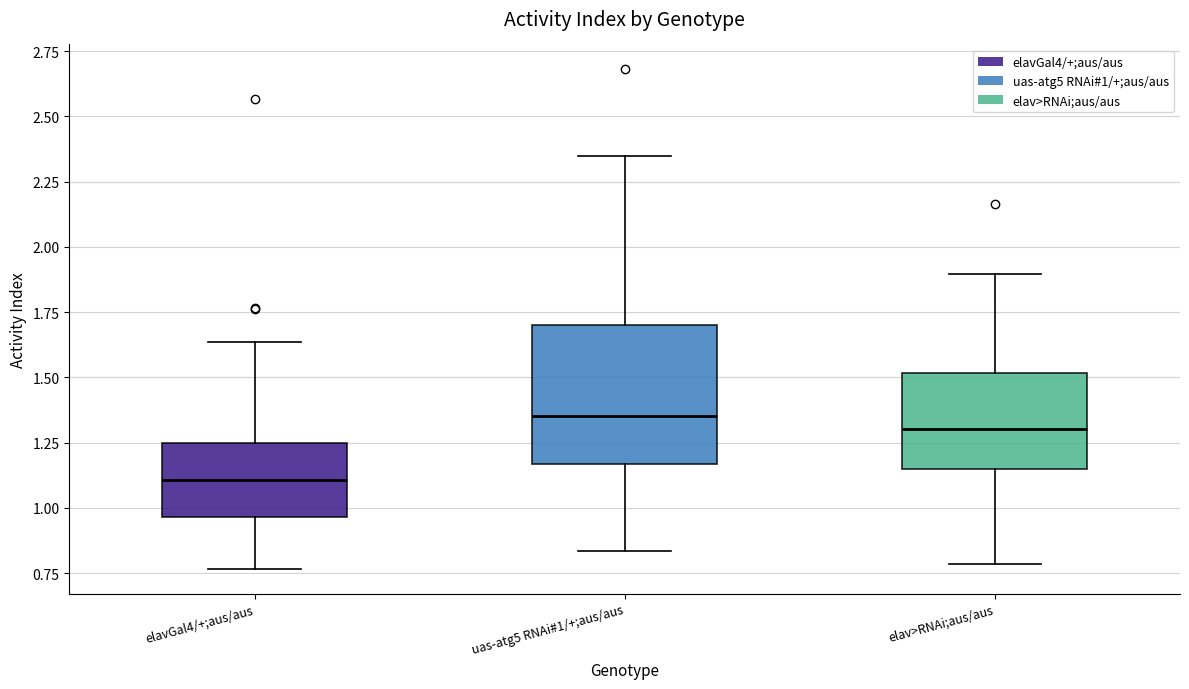

Comparing the boxes themselves (not the whiskers), which one is the tallest?

uas-atg5 RNAi#1/+;aus/aus